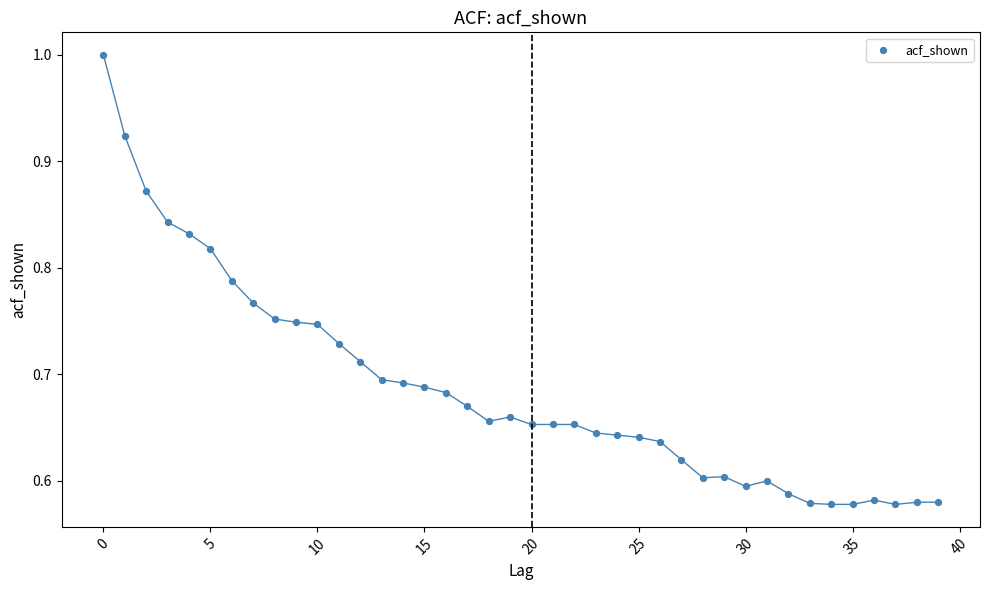

What is the range of Y values (max minus min)?

0.4